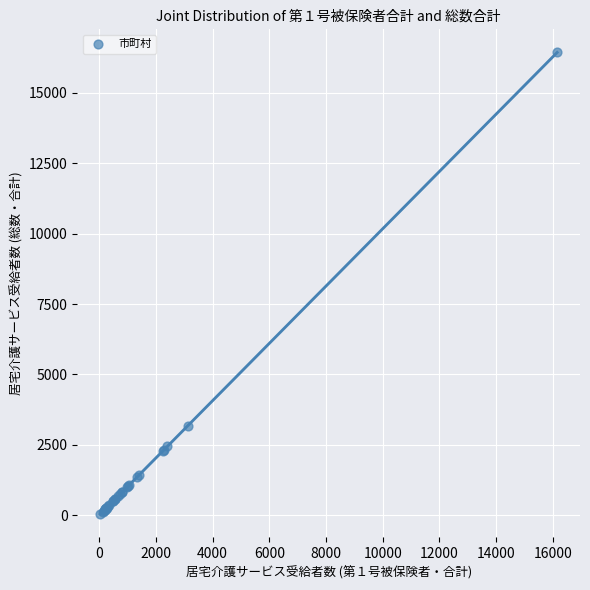

What Y value in the scatter plot is closest to 8236?

3184